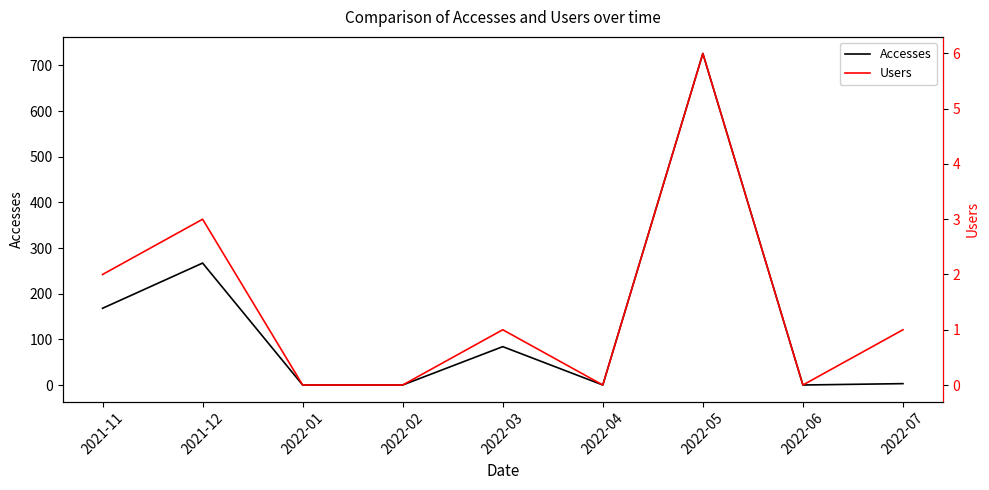

Rank the series at 2022-06 from highest to lowest value.

Accesses, Users